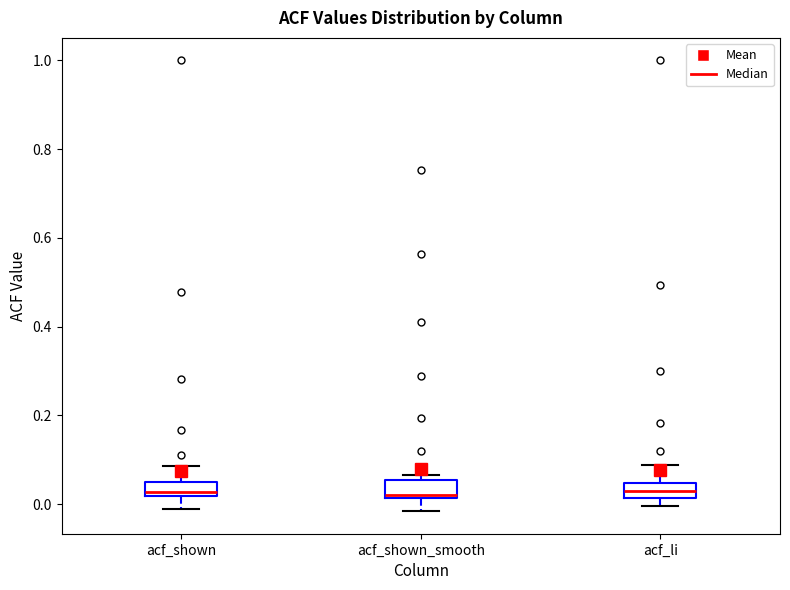

Reading left to right, transcribe this box plot: for each box, give where its median line is, the range the box spans, and where its two whiskers end, as read against the y-axis. The values are not printed on the chart, so give them approximately, as read against the axis.

acf_shown: median 0.02 (just above the box's lower edge), box 0.02 to 0.06, whiskers -0.02 to 0.08
acf_shown_smooth: median 0.02 (just above the box's lower edge), box 0.02 to 0.06, whiskers -0.02 to 0.06 (just above the box's upper edge)
acf_li: median 0.04 (inside the box), box 0.02 to 0.04, whiskers 0.00 to 0.08